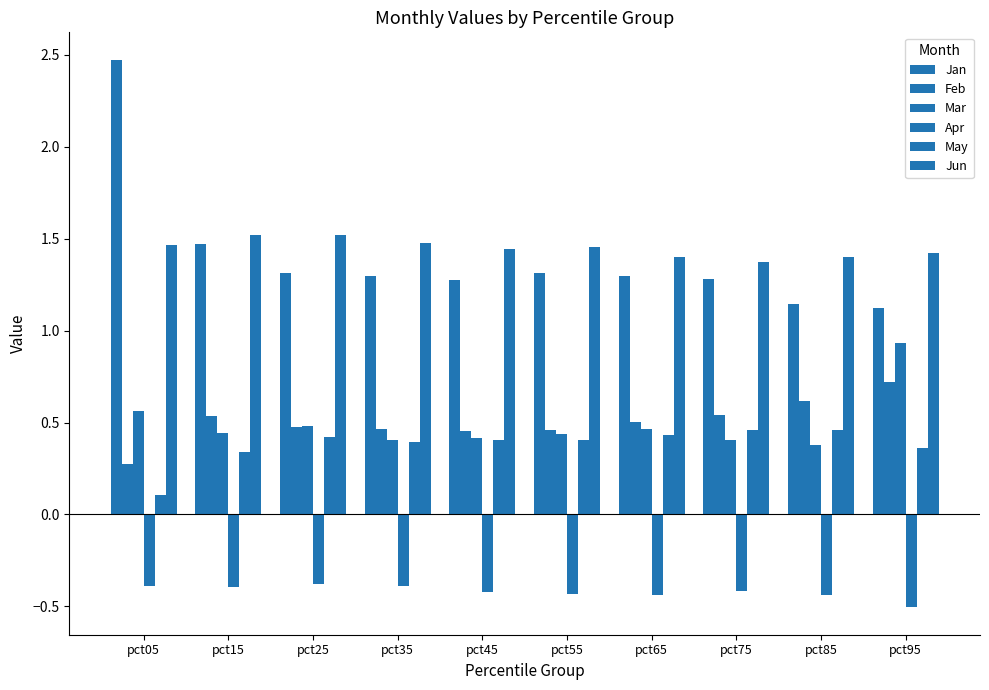

Which series has the largest range (max minus min)?

Jan